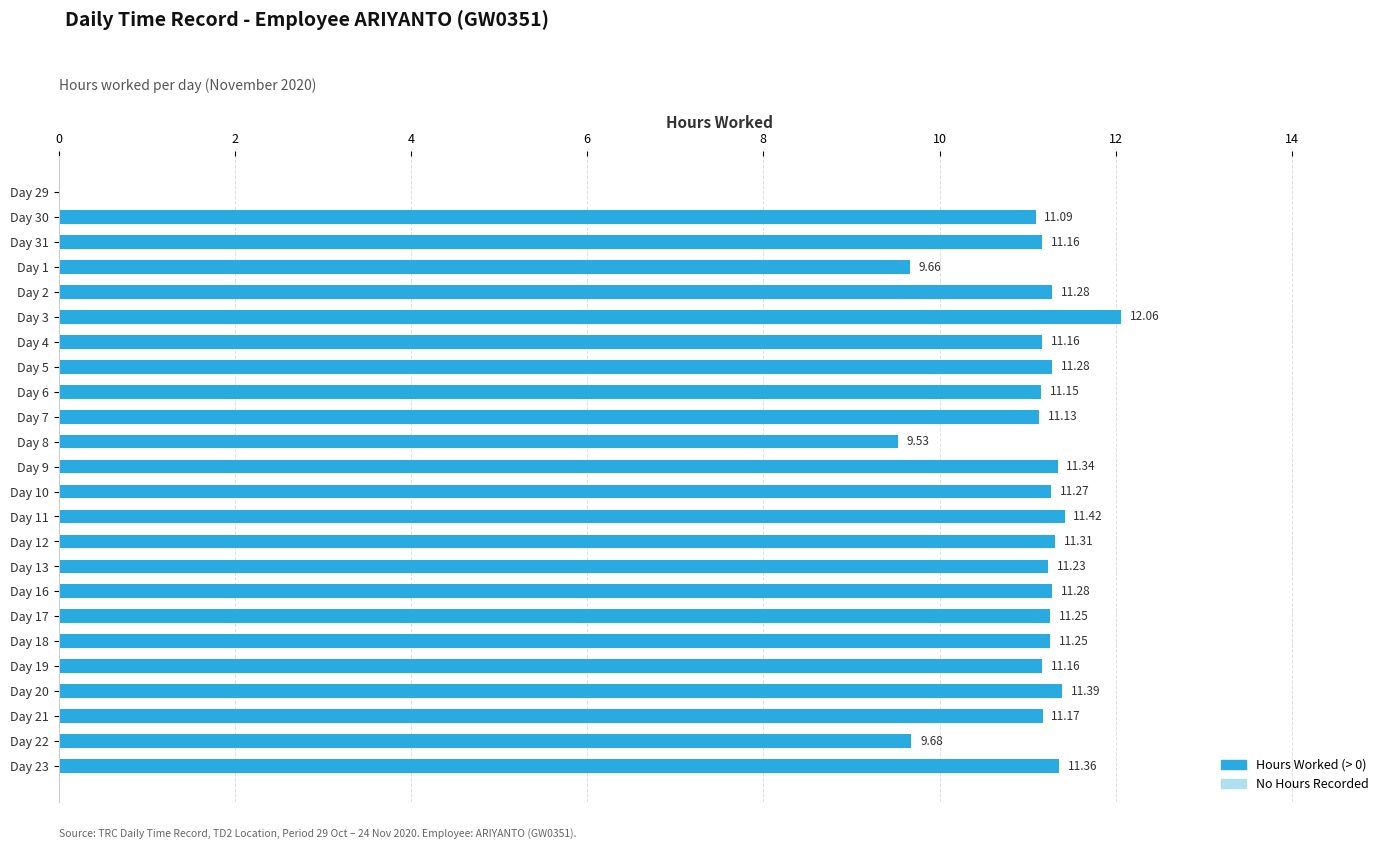

Between Day 9 and Day 3, which is larger?

Day 3